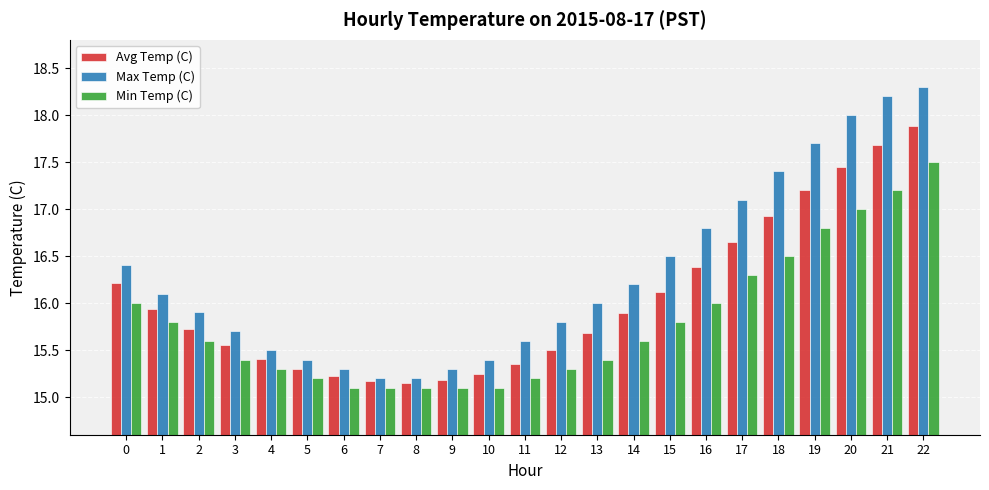

The value of Min Temp (C) at 14 is 15.6. True or false?

True